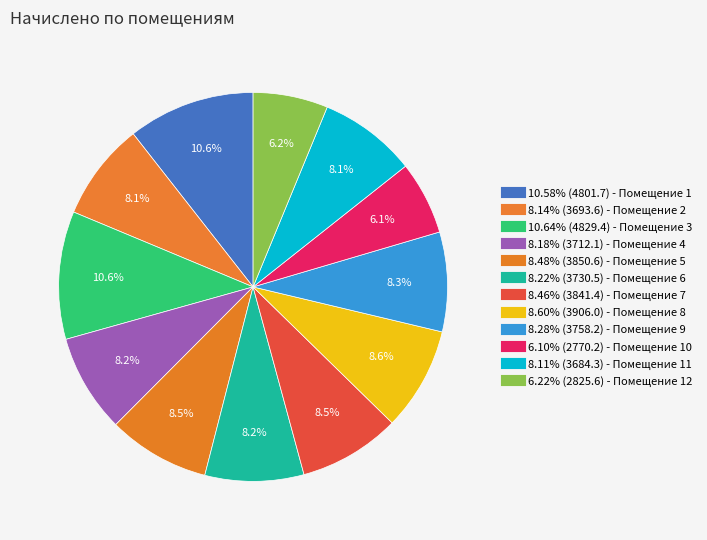

Which category has the smallest portion of the pie?

10